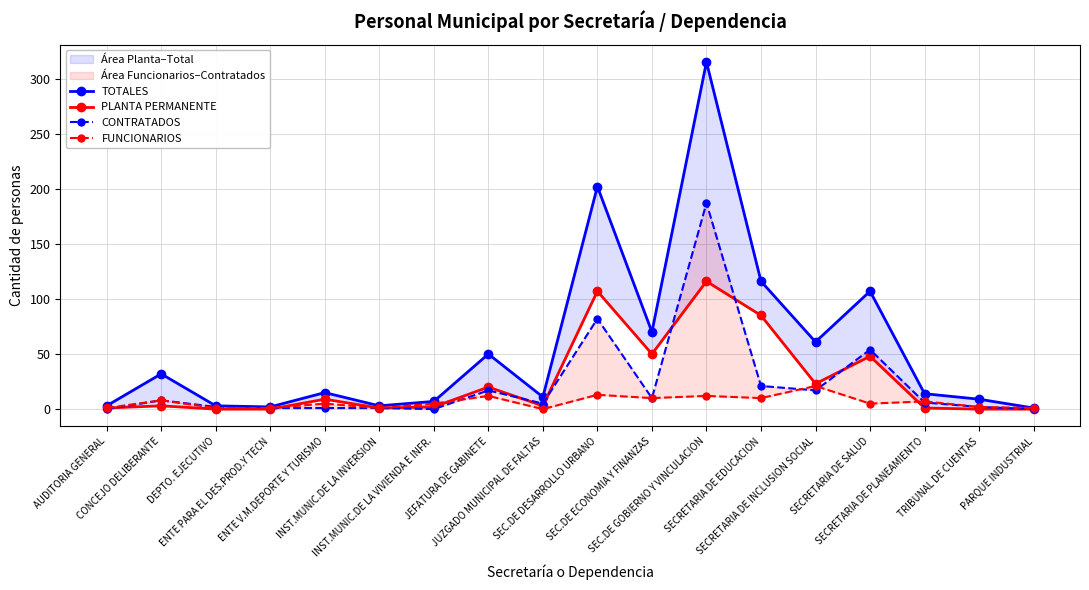

Is the value of PLANTA PERMANENTE at DEPTO. EJECUTIVO greater than the value of CONTRATADOS at JEFATURA DE GABINETE?

No